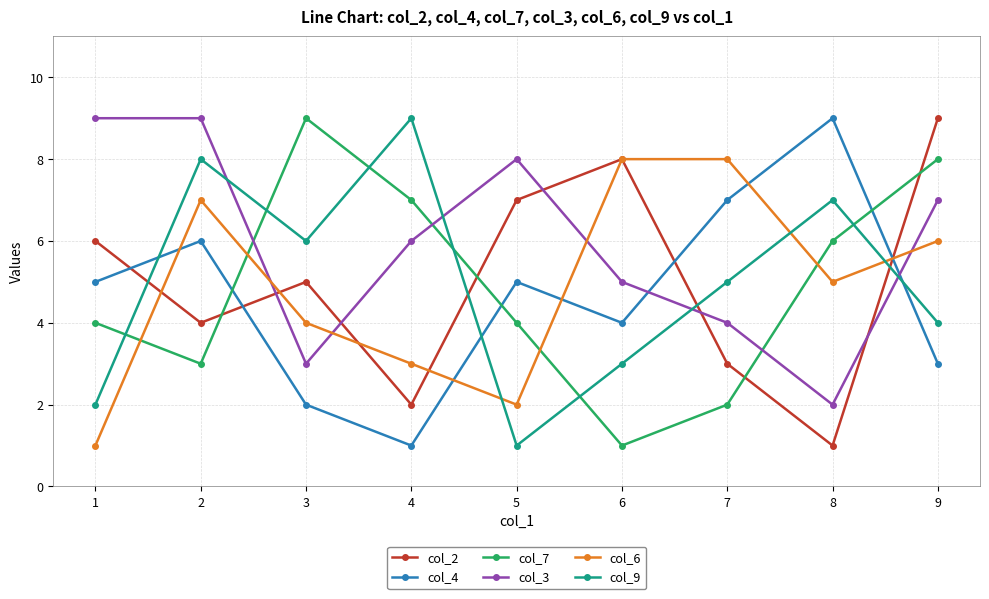

What is the value of the col_2 point at the 6th from the left?

8